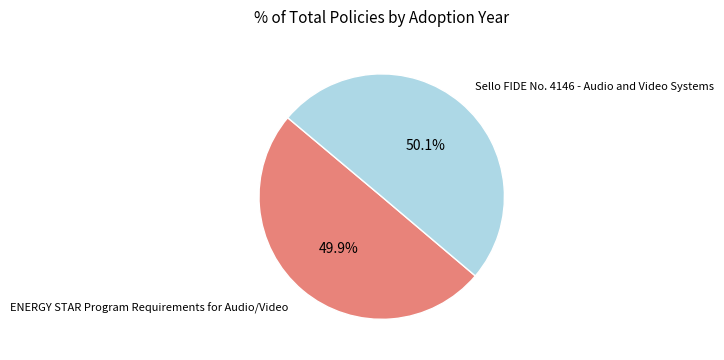

To the nearest percent, what is the combined percentage of Sello FIDE No. 4146 - Audio and Video Systems and ENERGY STAR Program Requirements for Audio/Video?

100%